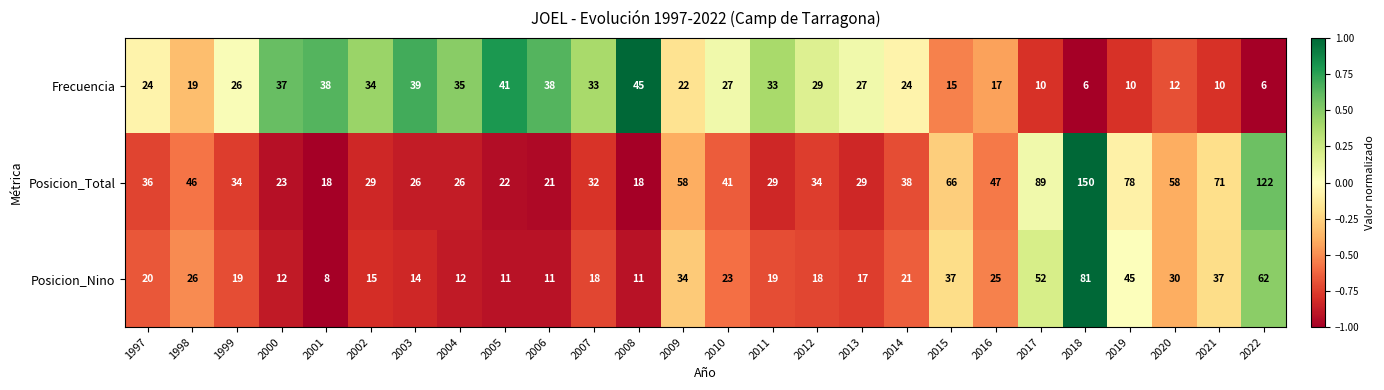

What is the difference between the highest and lowest values at 2011?

14